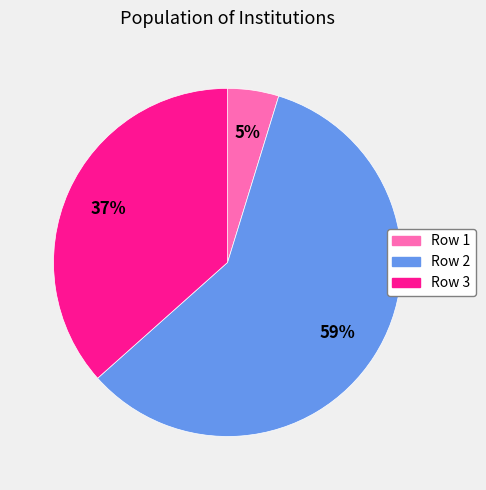

Is there a majority slice in this chart?

Yes